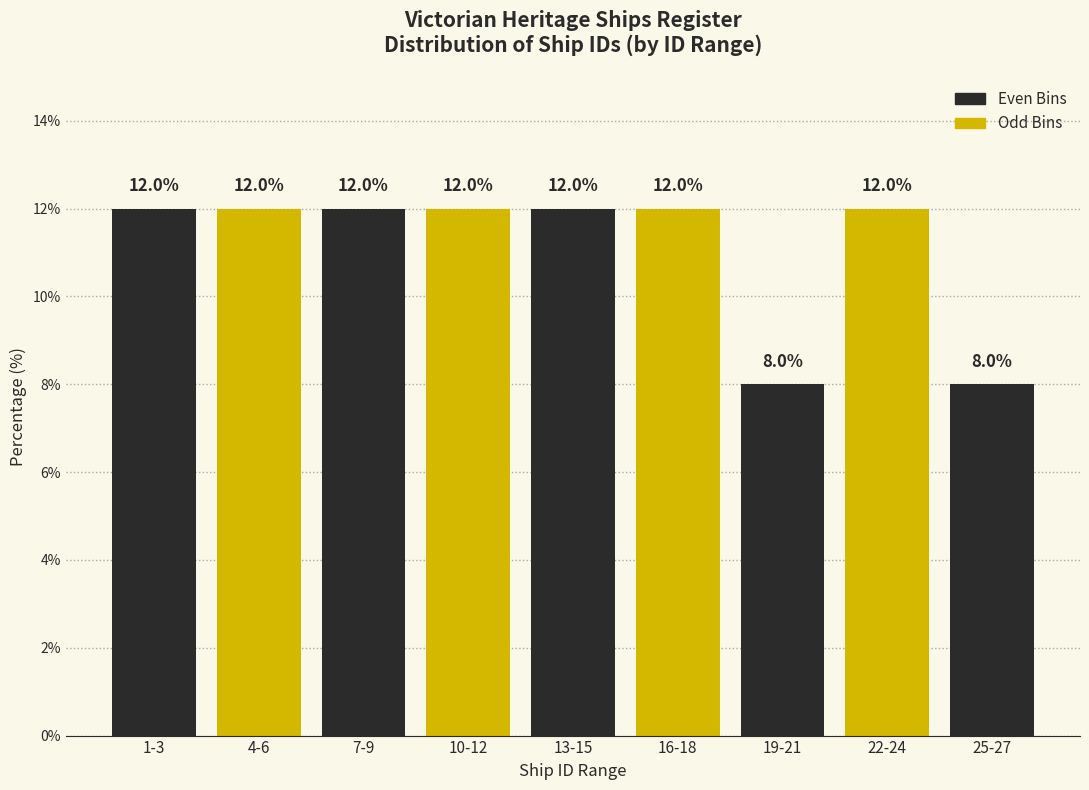

Reading left to right, transcribe all the data shown in this chart.

12	12	12	12	12	12	8	12	8